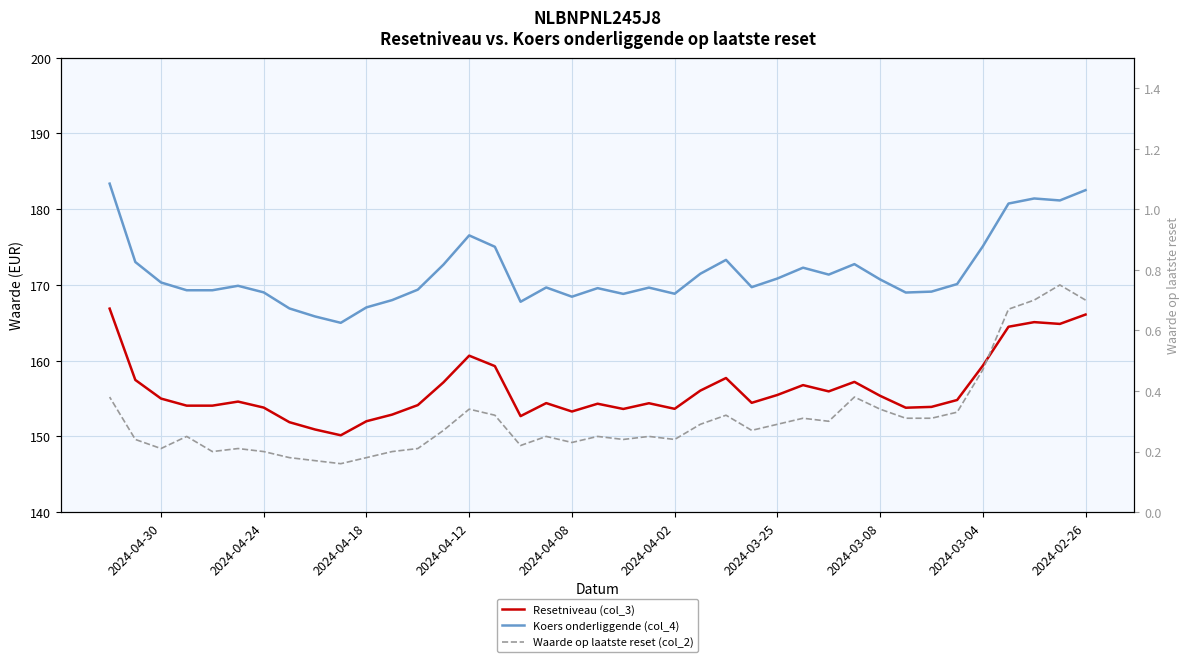

Is it true that Resetniveau (col_3) equals 236.7 at 2024-04-08?

False